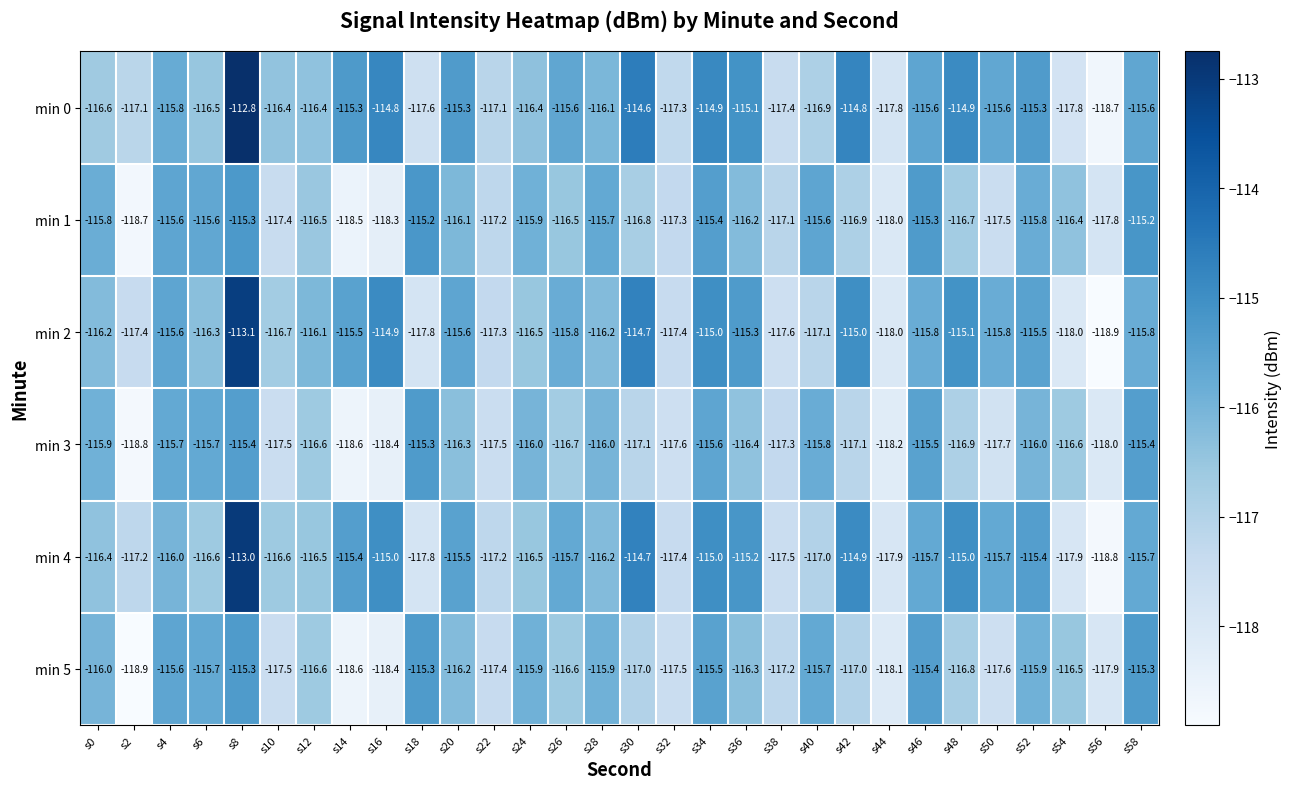

What is the lowest value of the min 4 series?

-118.8